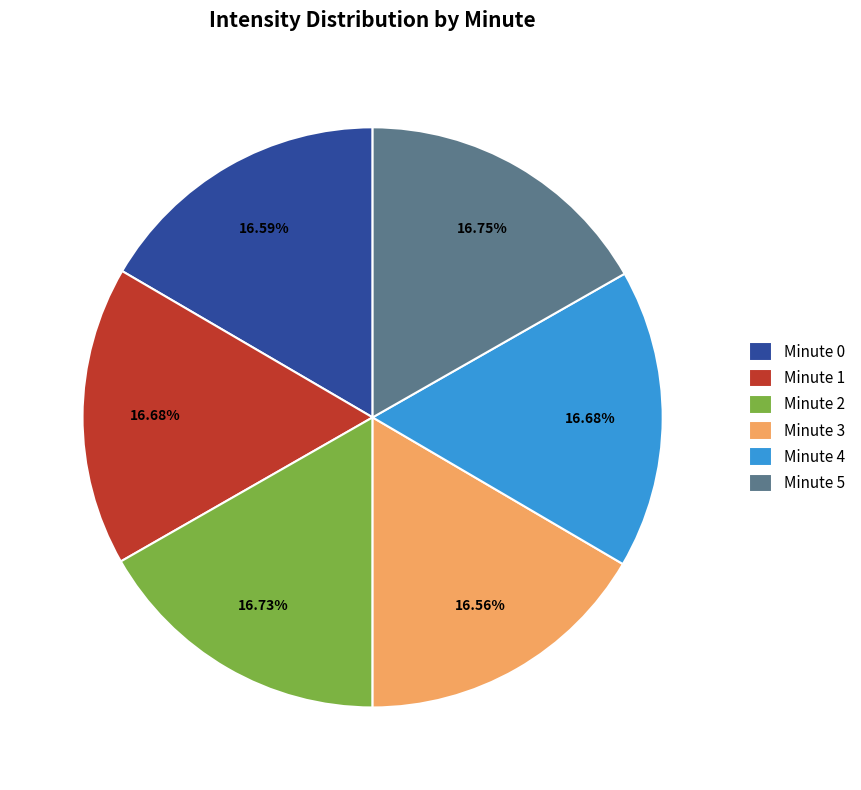

How many segments does this pie chart have?

6